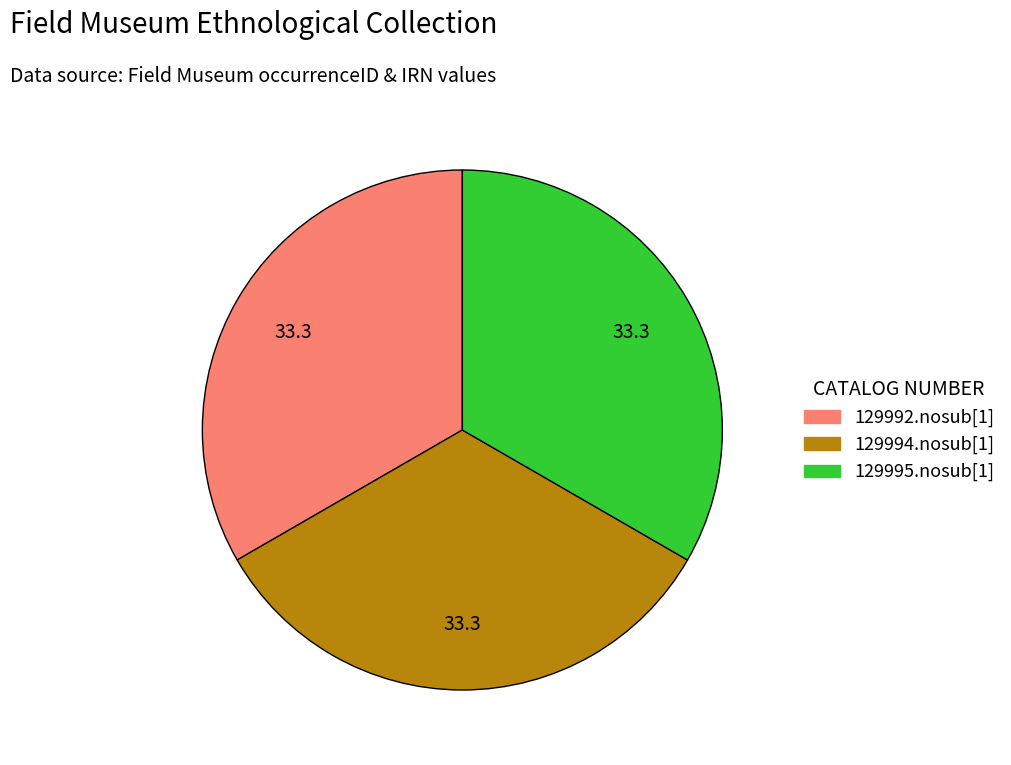

What is the ratio of the value at 129995.nosub[1] to the value at 129994.nosub[1]?

1.0